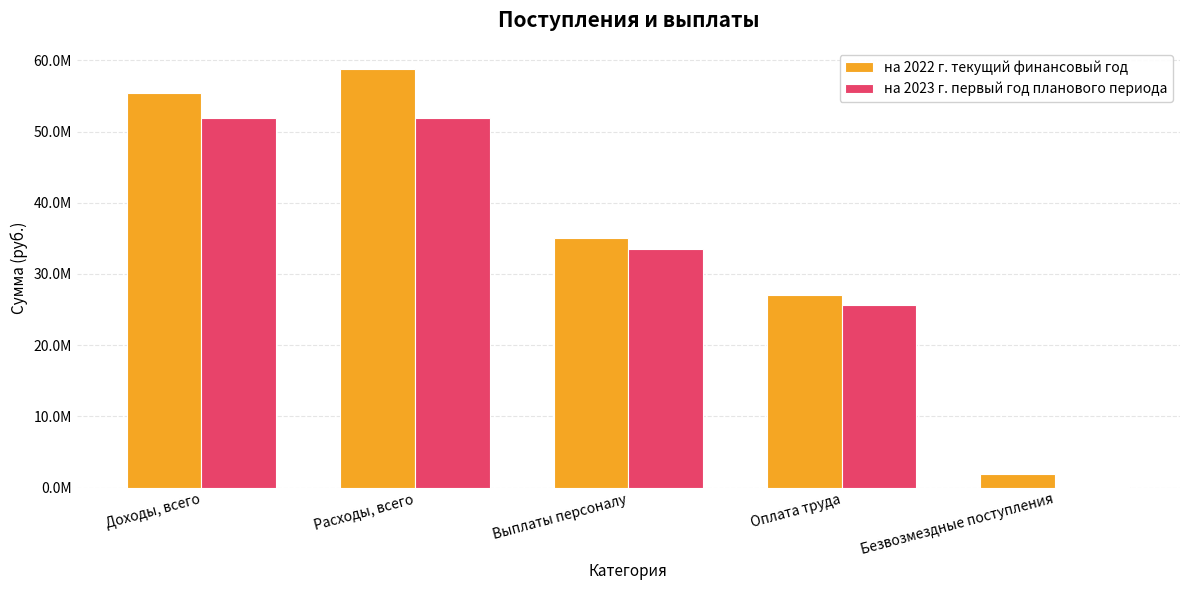

Reading left to right, transcribe all the data shown in this chart.

на 2022 г. текущий финансовый год: 55475475.0	58808242.2	35104118.0	26985830.2	1951000.0
на 2023 г. первый год планового периода: 51836800.0	51836800.0	33449288.0	25676700.0	100000.0